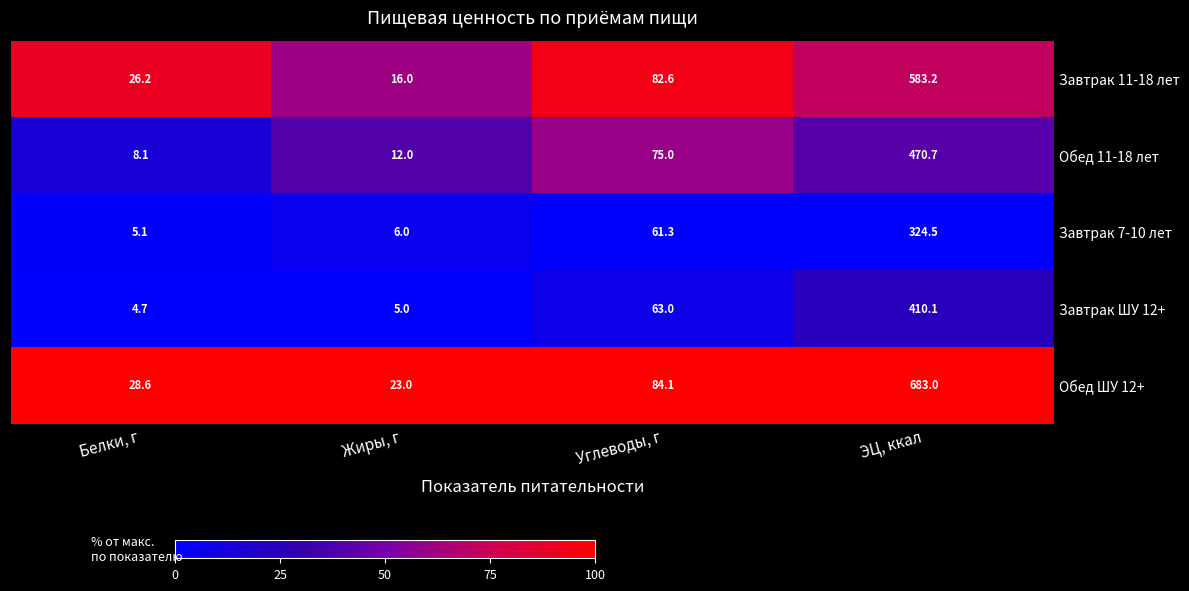

At how many categories does at least one series exceed 58?

2